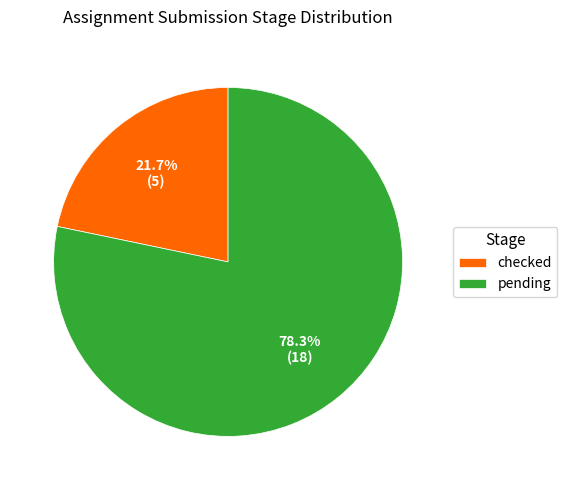

To the nearest percent, what is the difference between the largest and smallest slice percentages?

57%